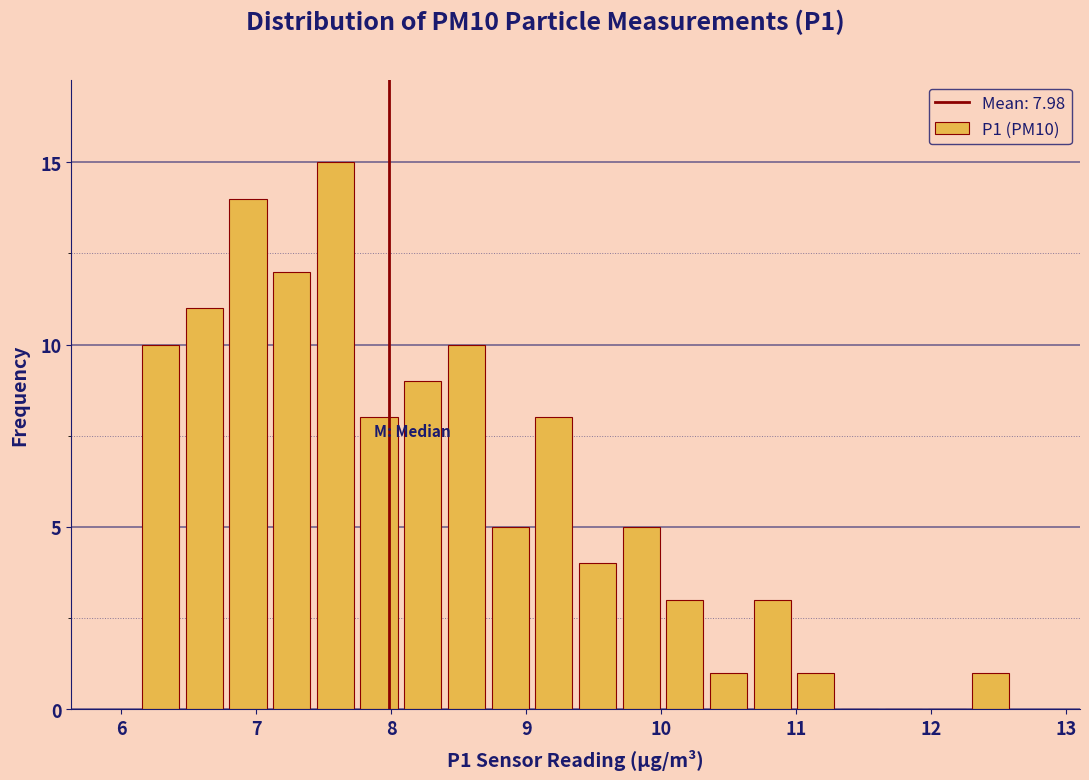

Read against the x-axis, roughly where is the centre of the tallest bar?

7.6